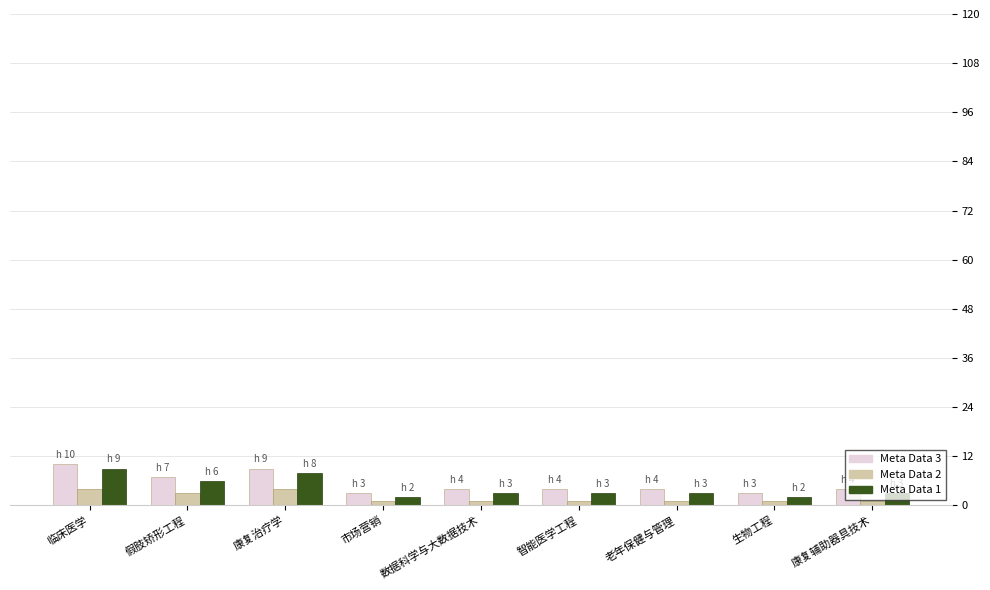

What is the label of the 8th bar from the left?

生物工程